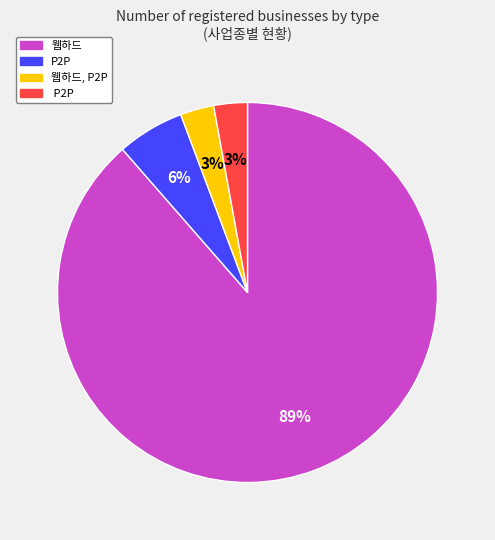

Count the number of slices in the pie.

4